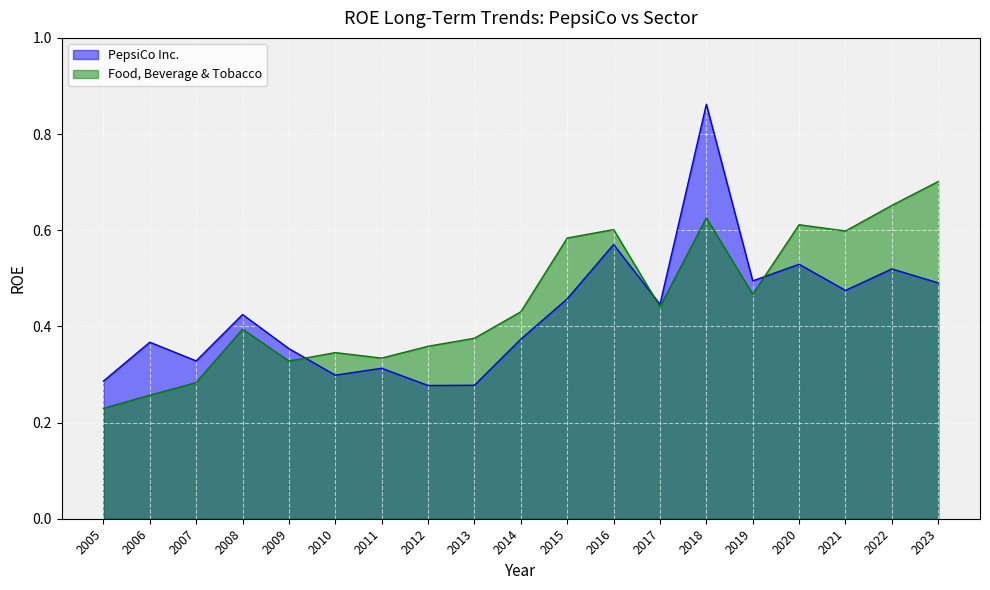

Which series has the largest total across all categories?

Food, Beverage & Tobacco